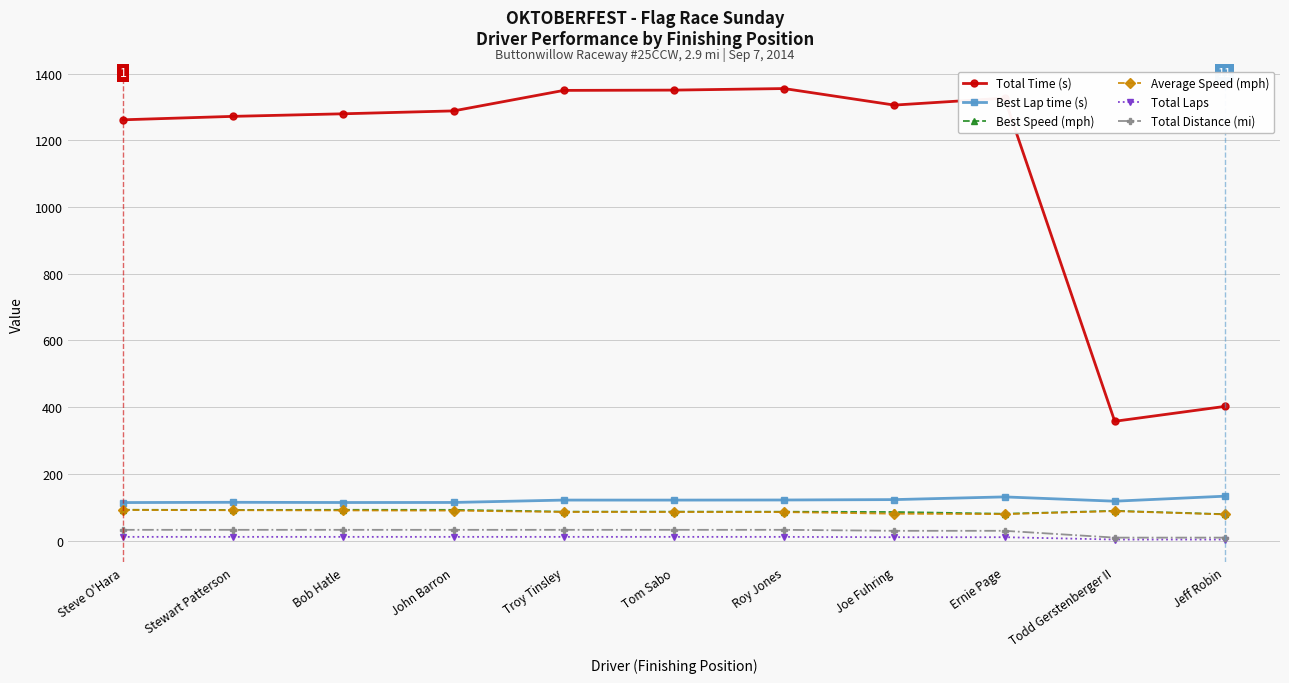

In Best Speed (mph), how many points are higher than both neighbors (excluding endpoints)?

3